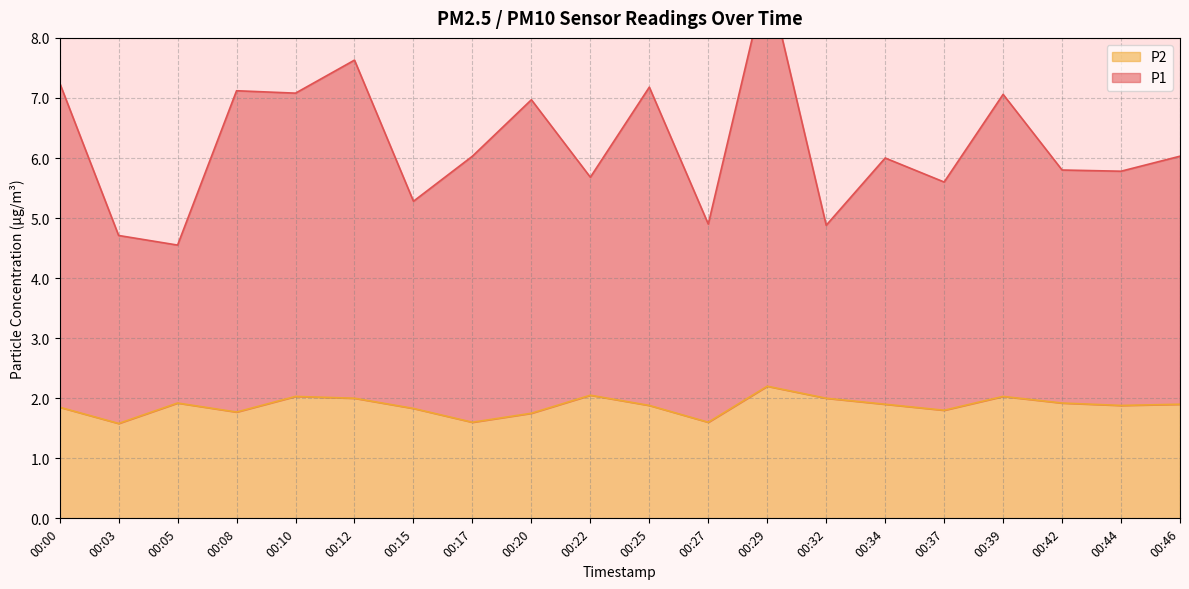

What are all the series names shown in the legend?

P1, P2